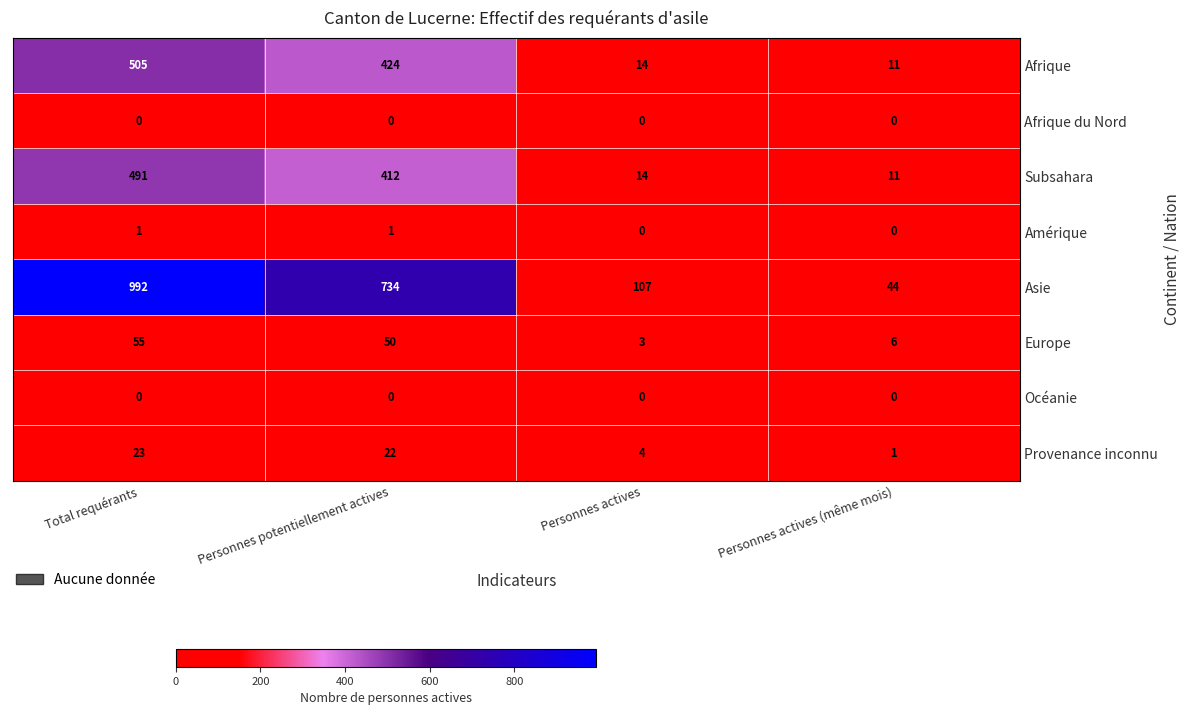

Which series has the largest range (max minus min)?

Asie